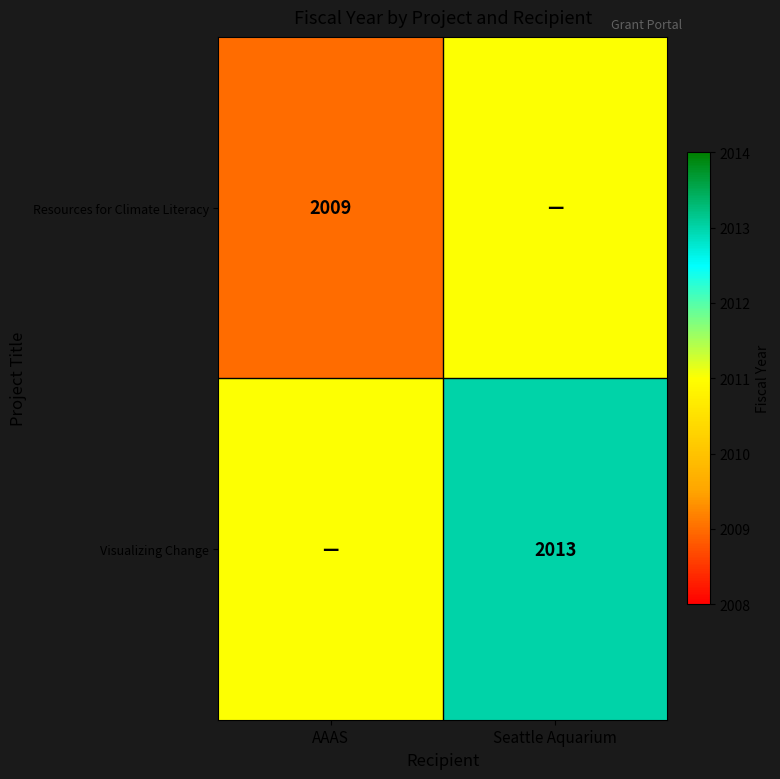

True or false: Resources for Climate Literacy has a value of 698 at AAAS.

False